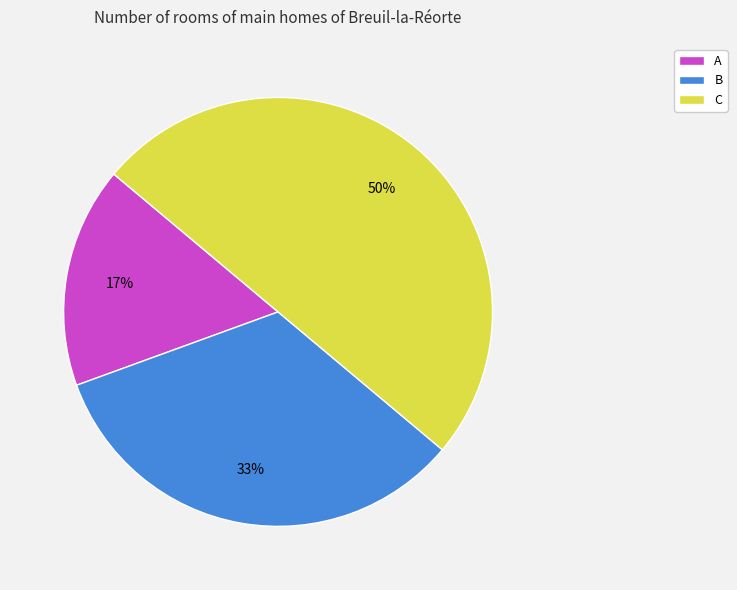

To the nearest percent, what is the average slice percentage?

33%